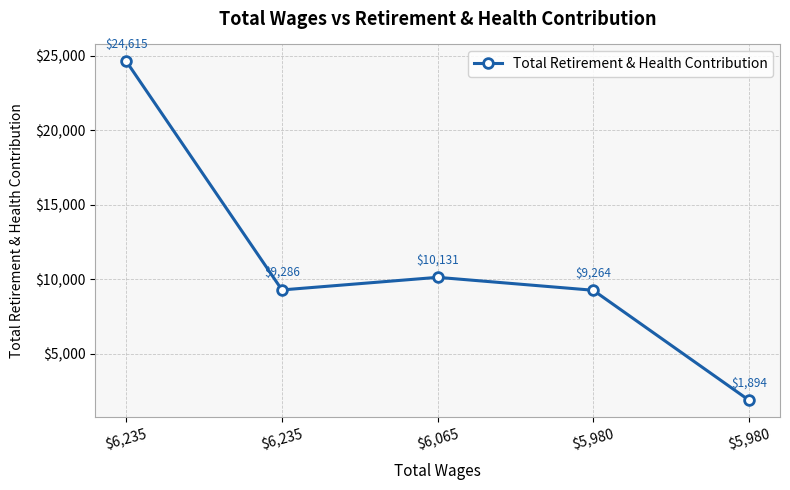

What is the greatest value displayed?

24615